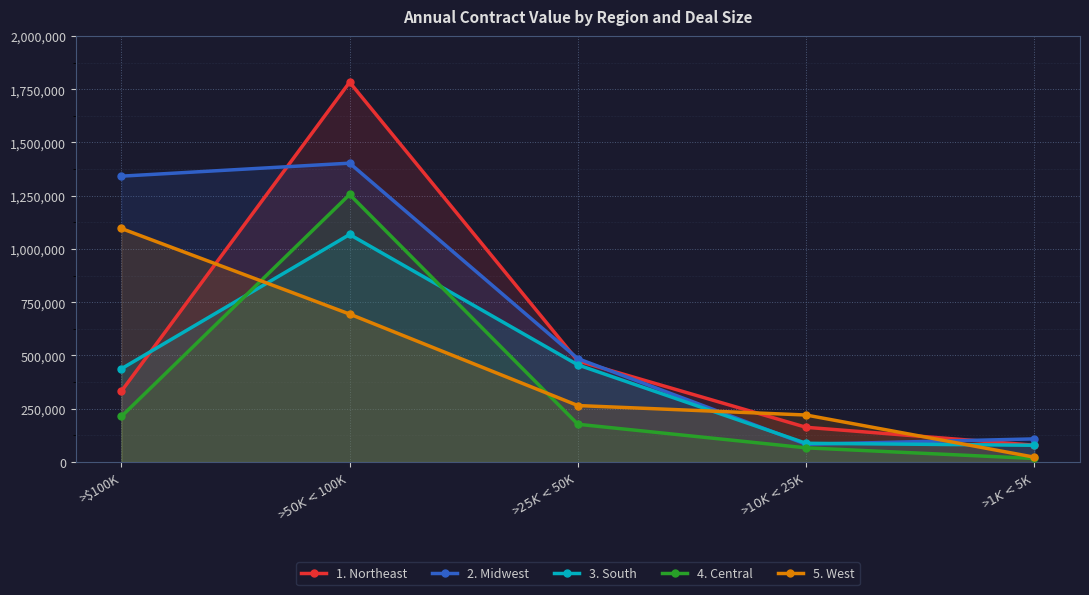

Does the chart display data point markers on the line(s)?

Yes